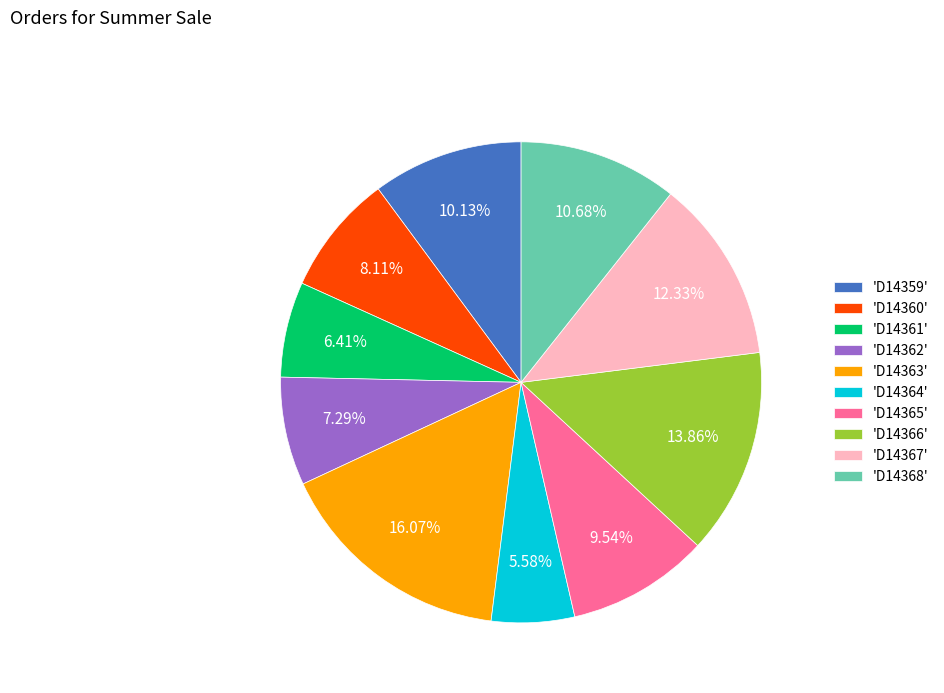

Which category has the smallest portion of the pie?

'D14364'